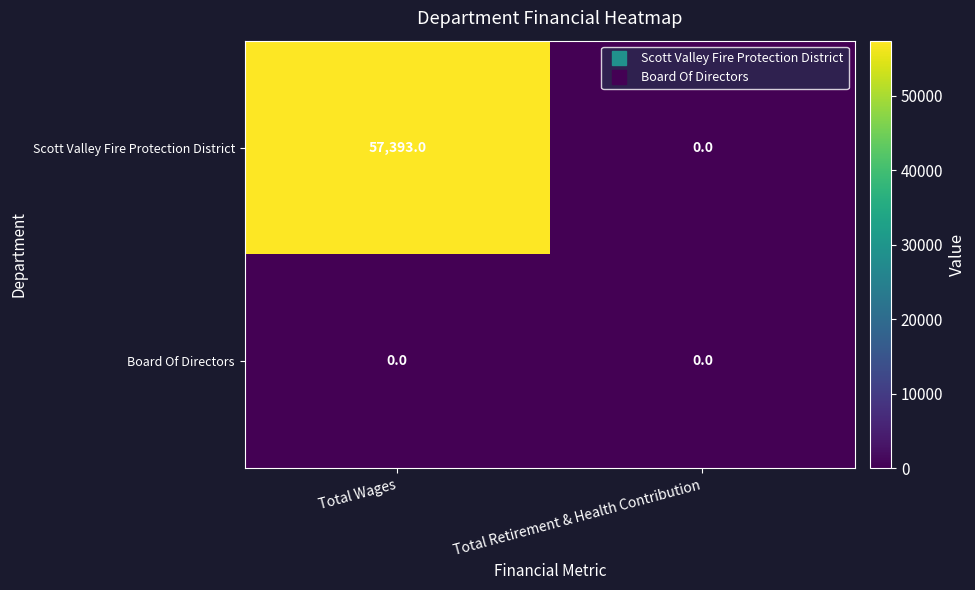

The value of Scott Valley Fire Protection District at Total Retirement & Health Contribution is 37557. True or false?

False